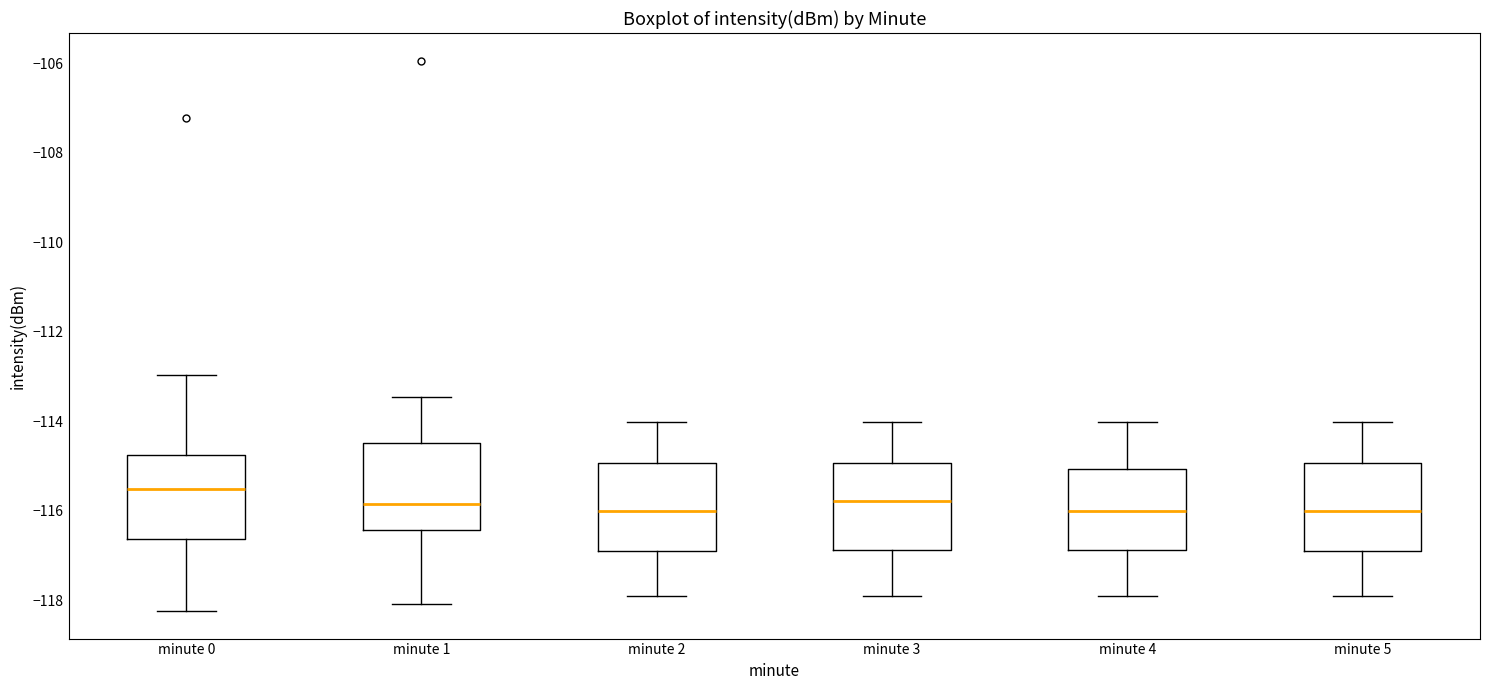

Where does the lower whisker of the box for minute 0 end on the y-axis? The values are not printed on the chart, so give them approximately, as read against the axis.

-118.2